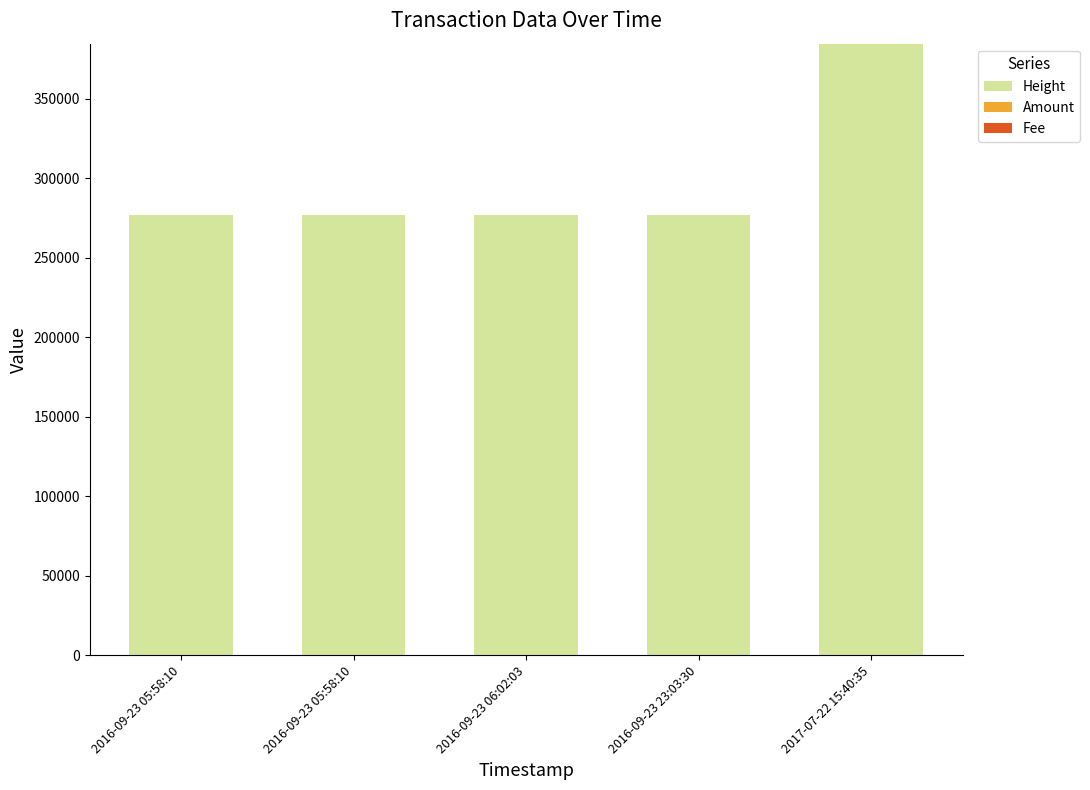

What is the label of the 4th bar from the left?

2016-09-23 23:03:30